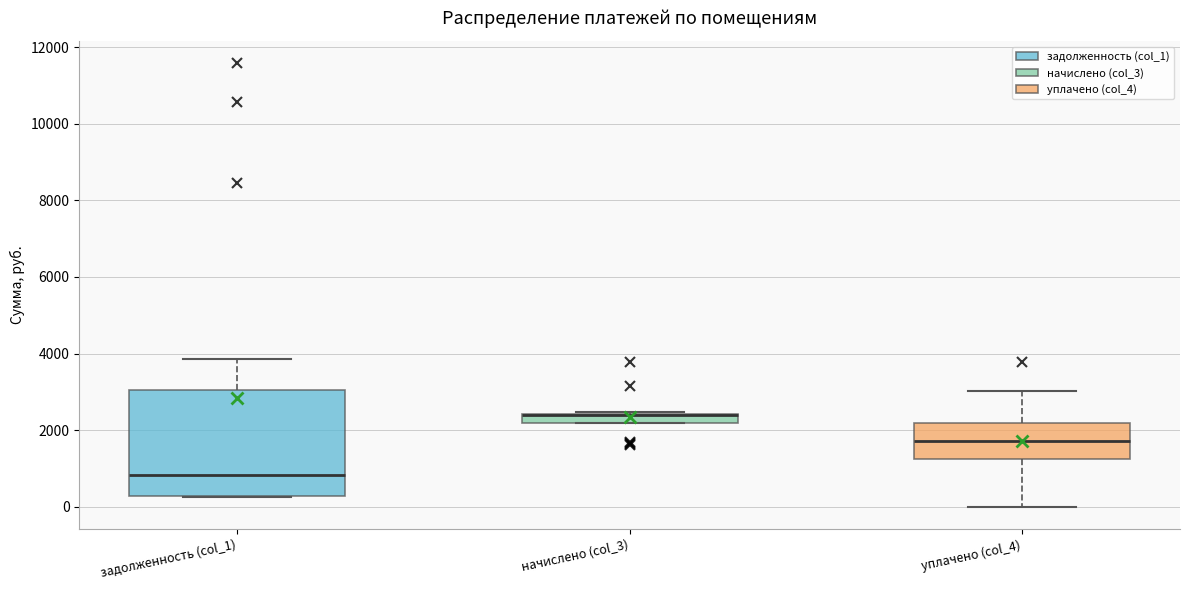

Where is the upper edge of the box for уплачено (col_4) on the y-axis? The values are not printed on the chart, so give them approximately, as read against the axis.

2200